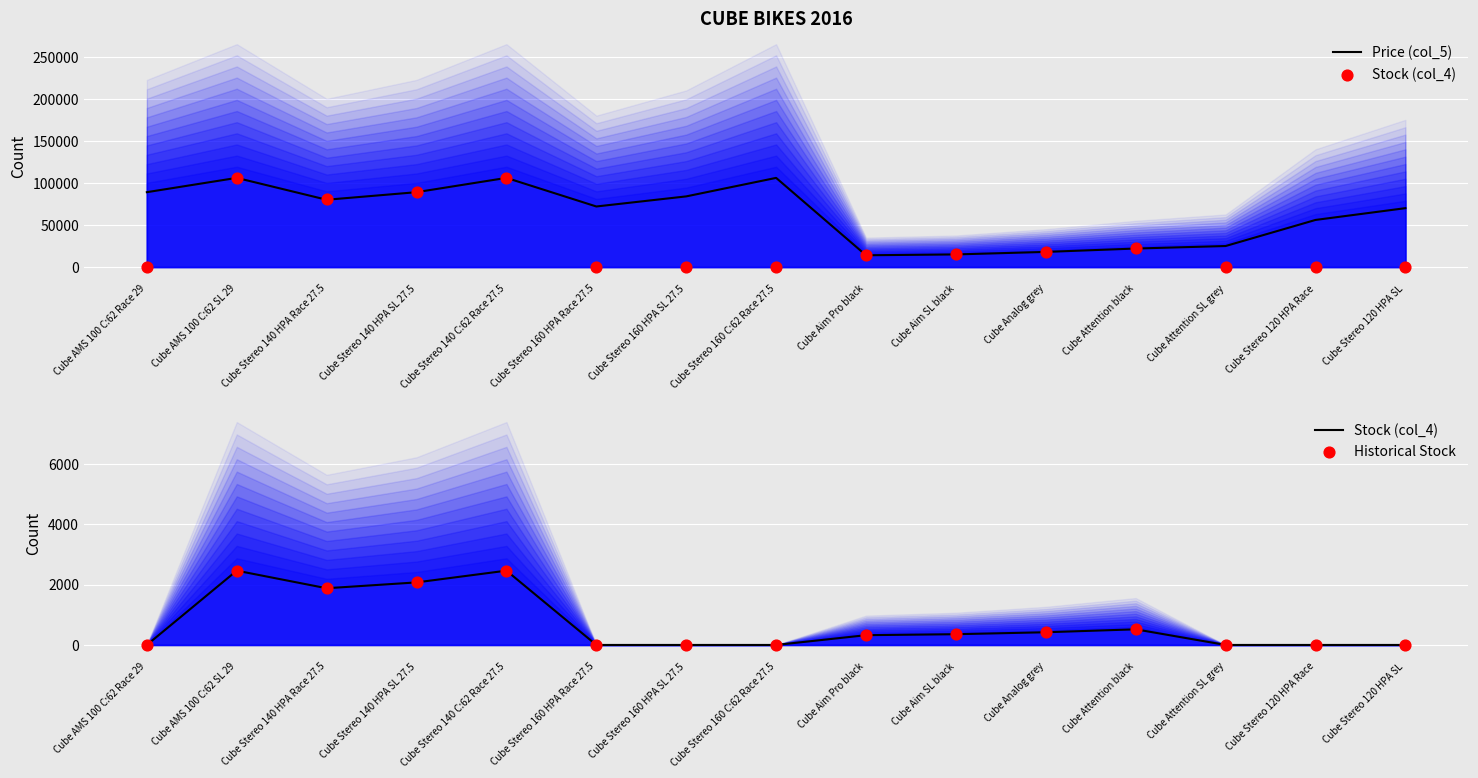

Which series has the widest spread of Y values?

Price (col_5)